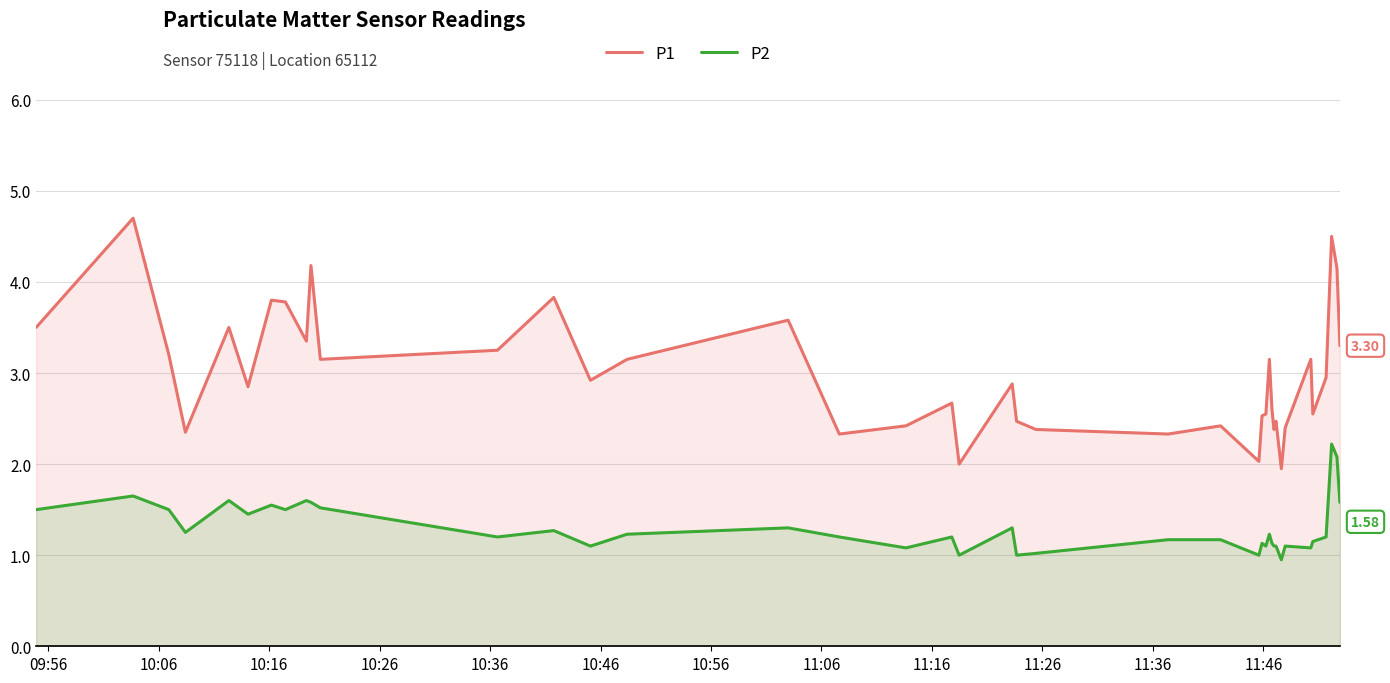

List the series in order of their peak value, lowest first.

P2, P1